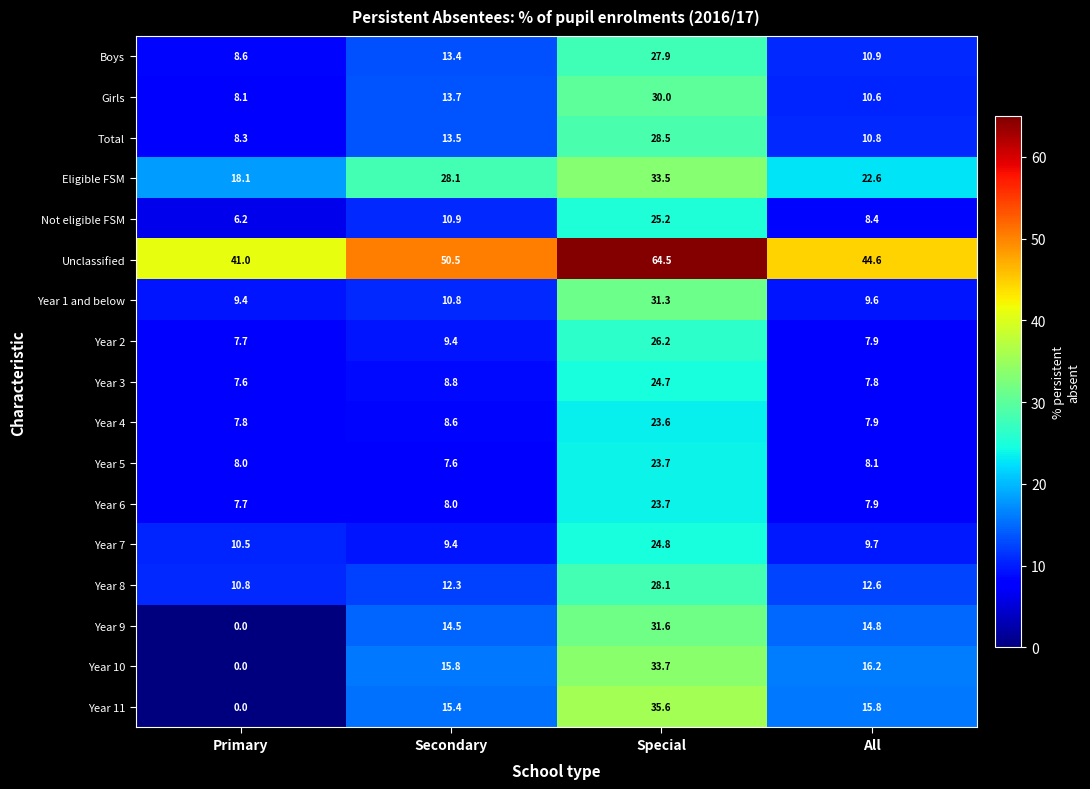

Between Primary and All, which series saw the biggest shift?

Year 10